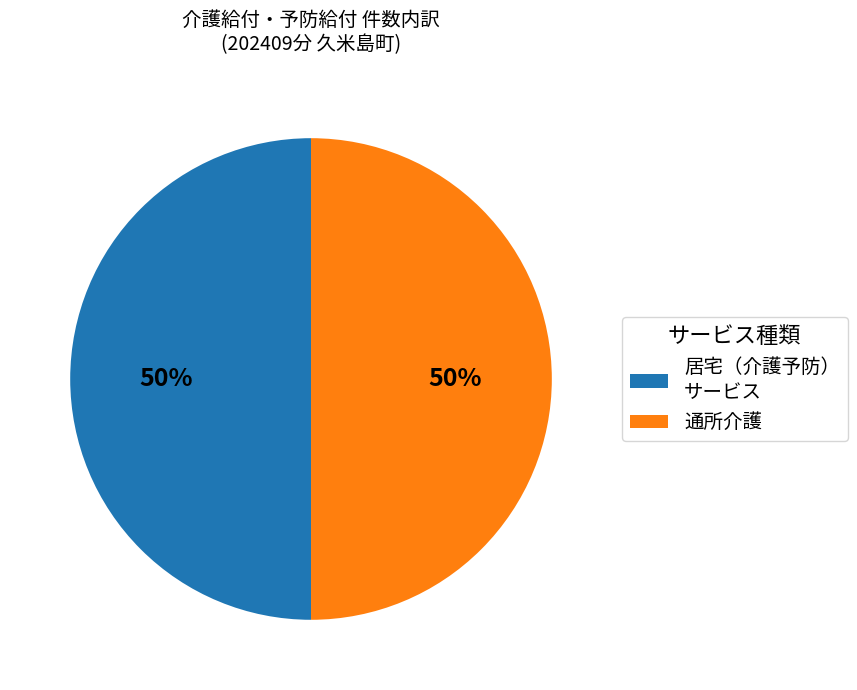

How many slices are in this pie chart?

2